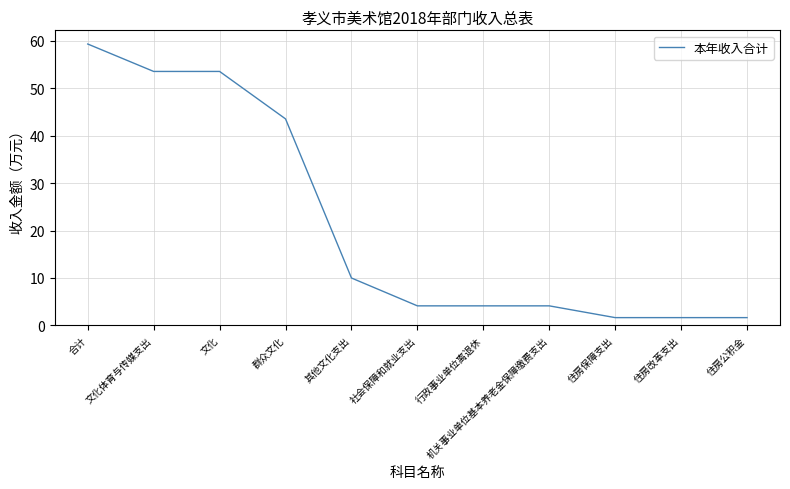

What is the change in value from 文化 to 行政事业单位离退休?

-49.4